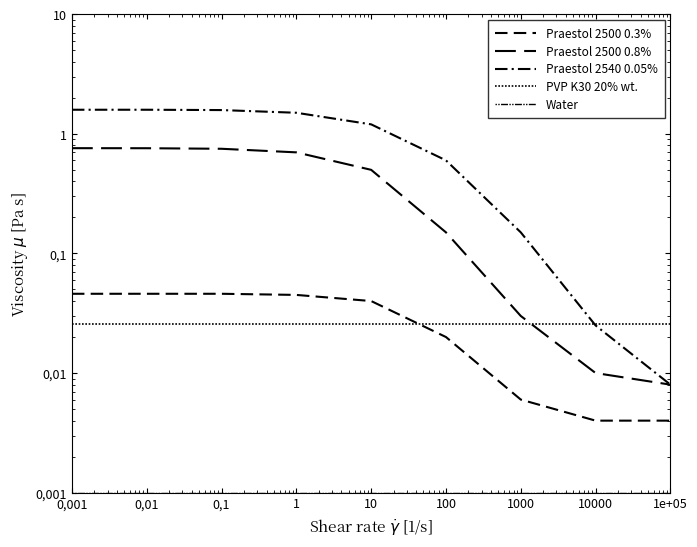

True or false: Praestol 2500 0.3% and Water intersect in this chart.

False